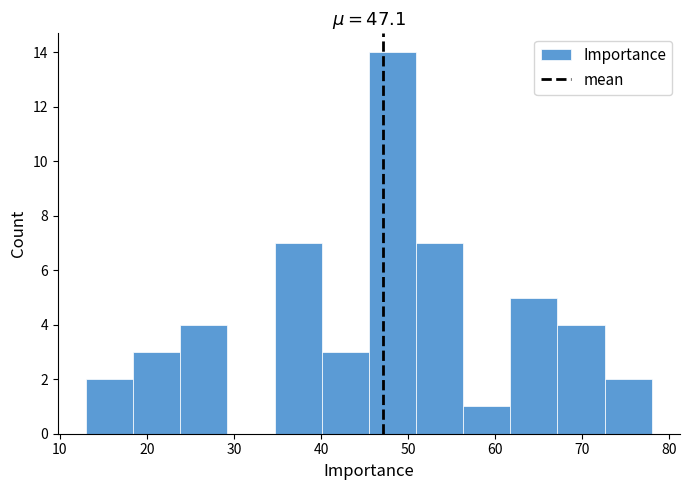

Which range on the x-axis has the tallest bar?

46 to 51